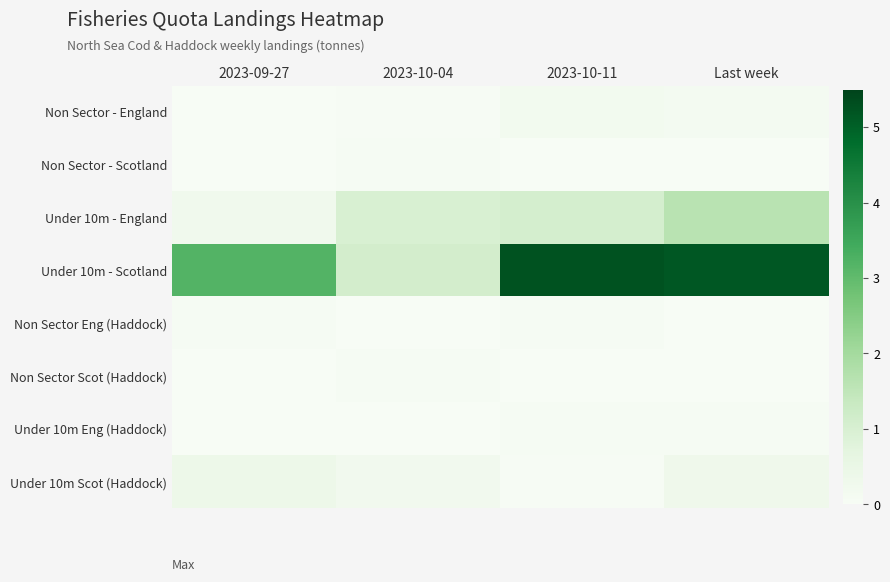

Which series has the largest total across all categories?

Under 10m - Scotland